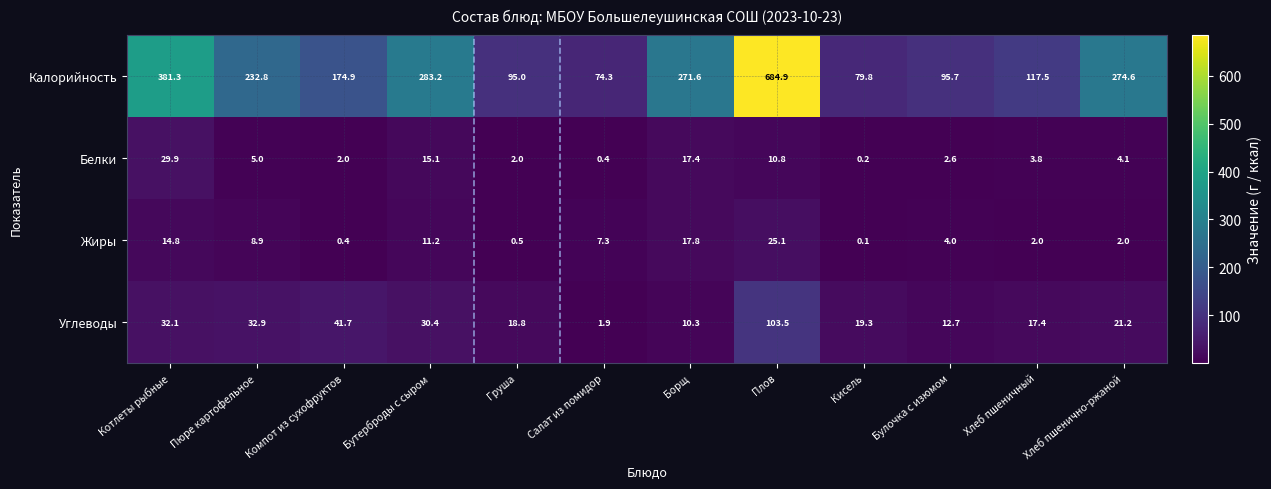

What is the difference between the highest and lowest values at Хлеб пшенично-ржаной?

272.6